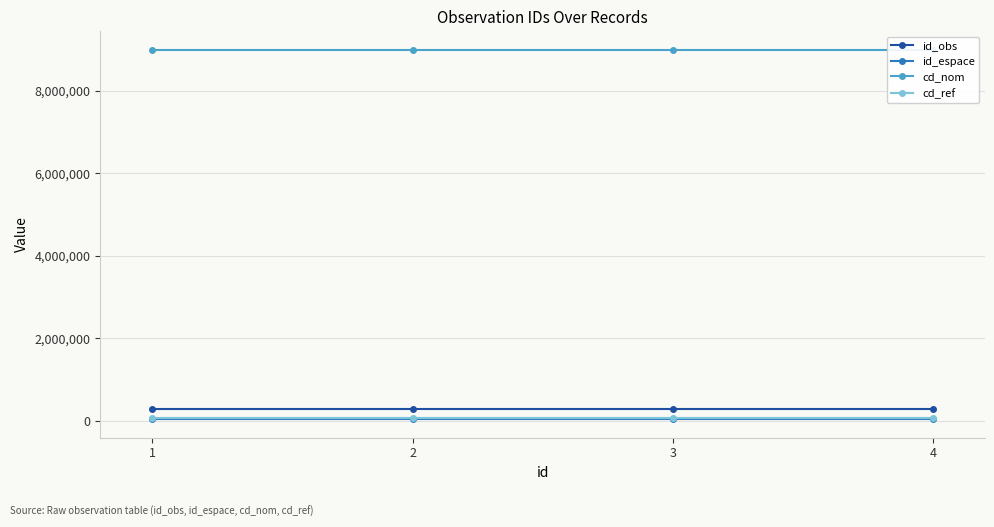

Count the number of categories in the chart.

4